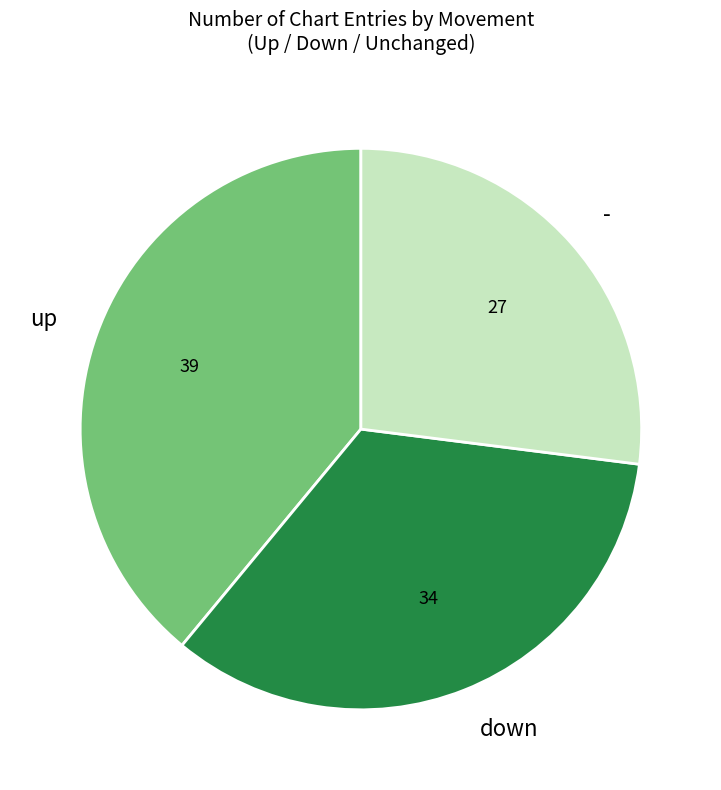

How many slices are in this pie chart?

3